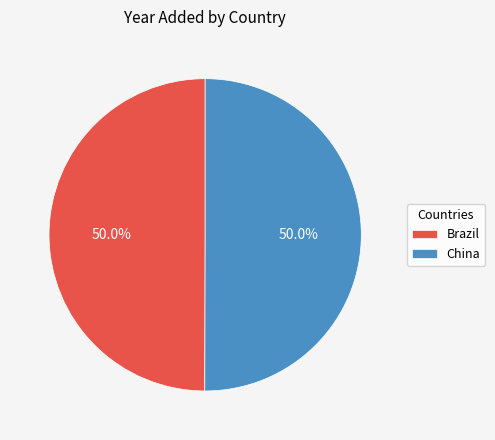

Is it true that China is 50% of the pie?

True